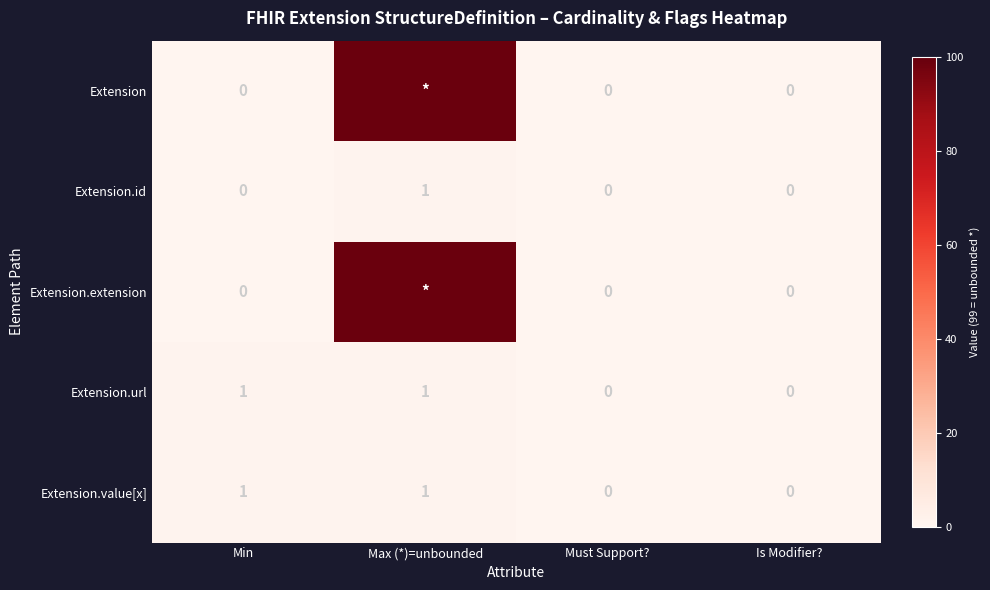

True or false: Extension.id has a value of 1 at Max (*)=unbounded.

True